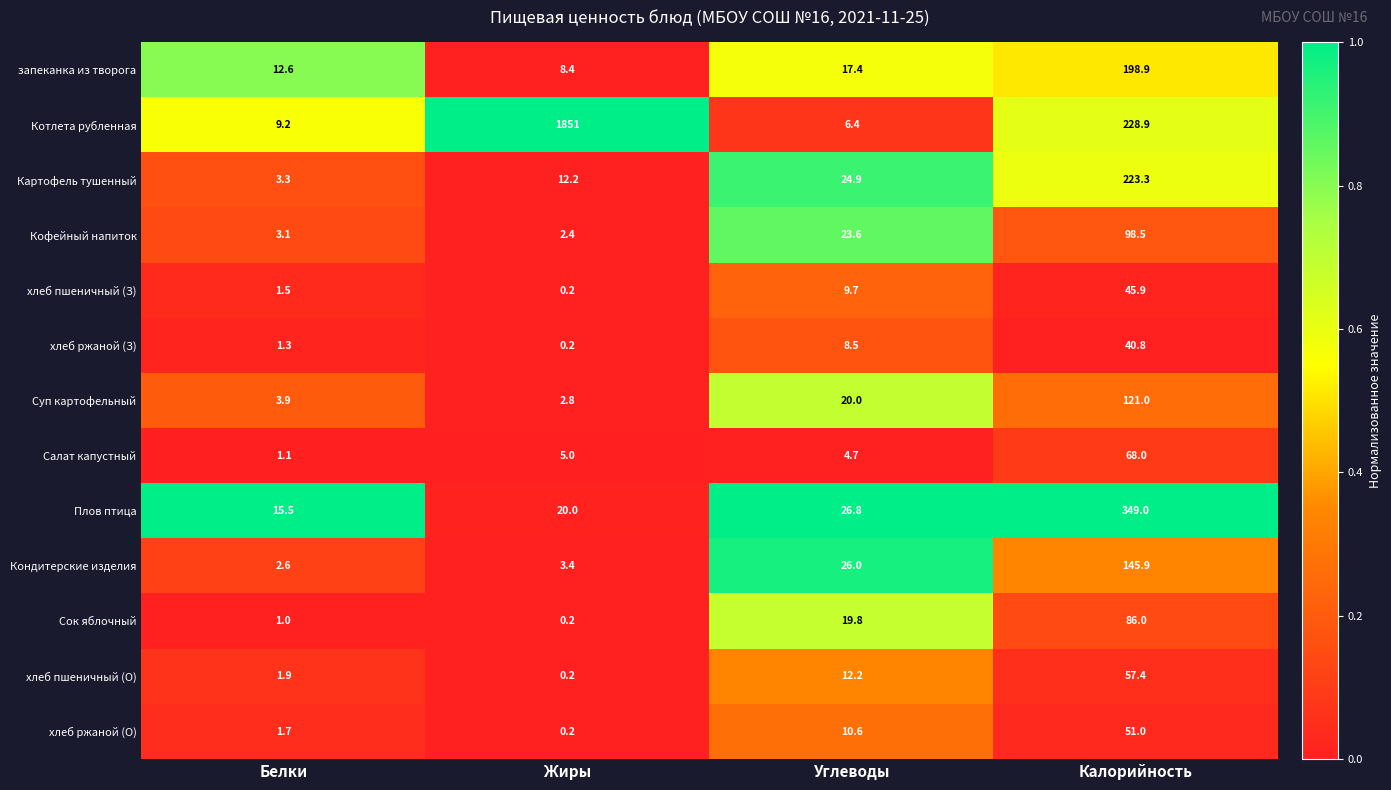

Which series has the largest range (max minus min)?

Котлета рубленная